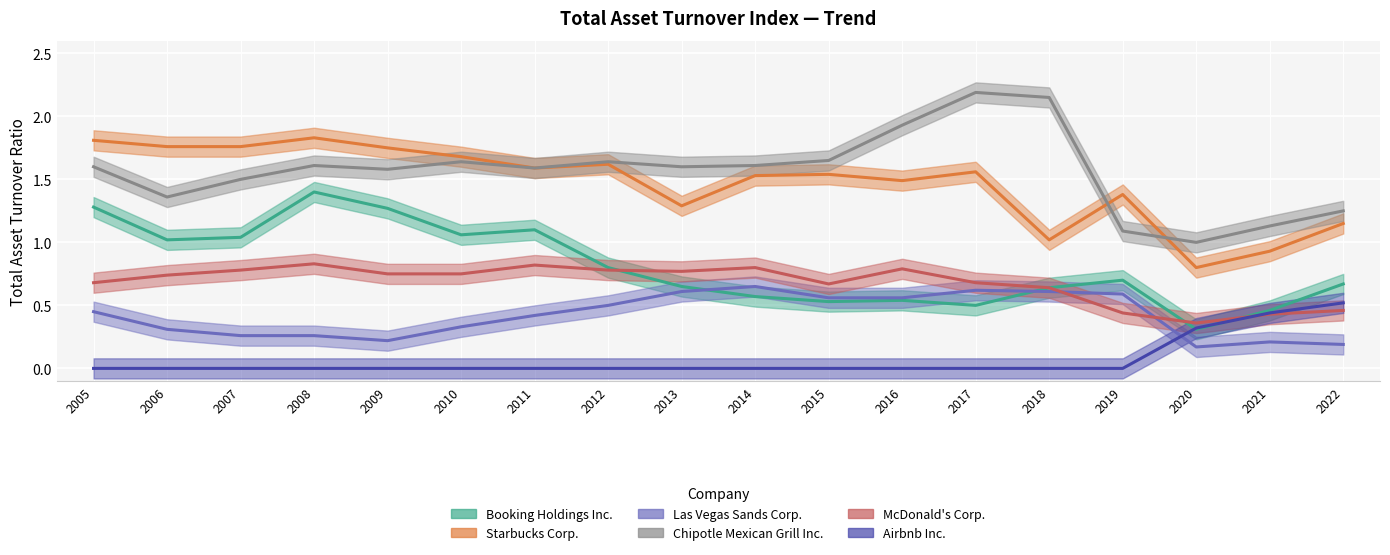

What is the spread (max minus min) of values at 2012?

1.6